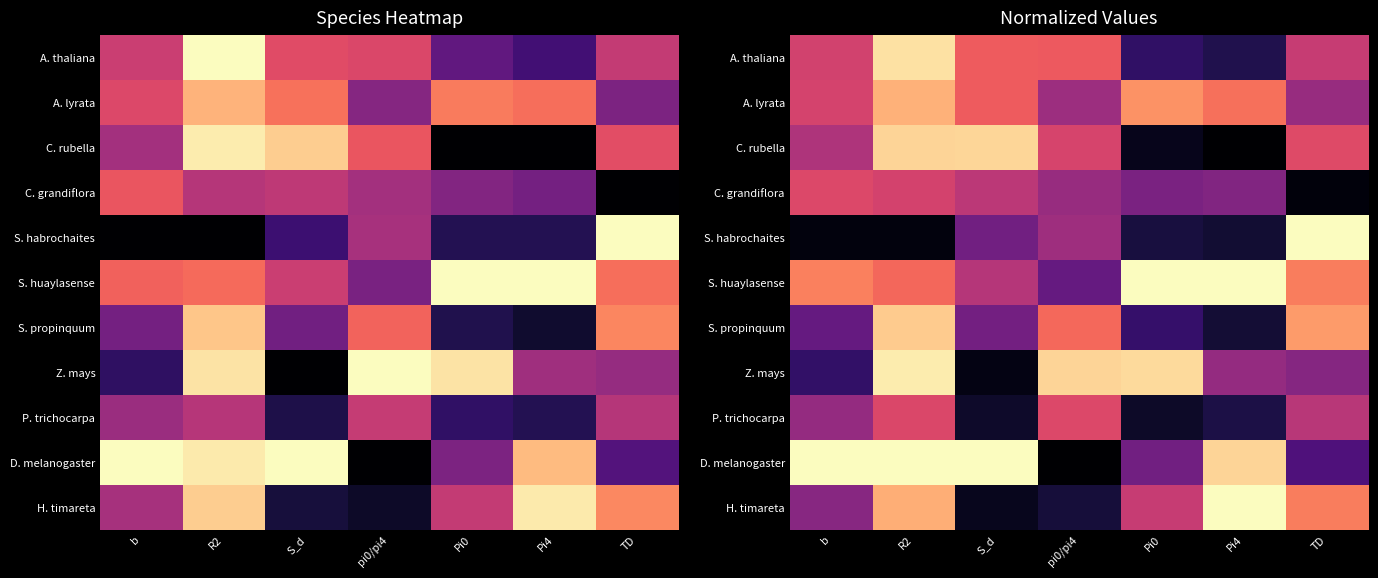

Rank the series by their maximum value, from highest to lowest.

S. habrochaites, S. huaylasense, D. melanogaster, H. timareta, Z. mays, A. thaliana, C. rubella, S. propinquum, A. lyrata, C. grandiflora, P. trichocarpa